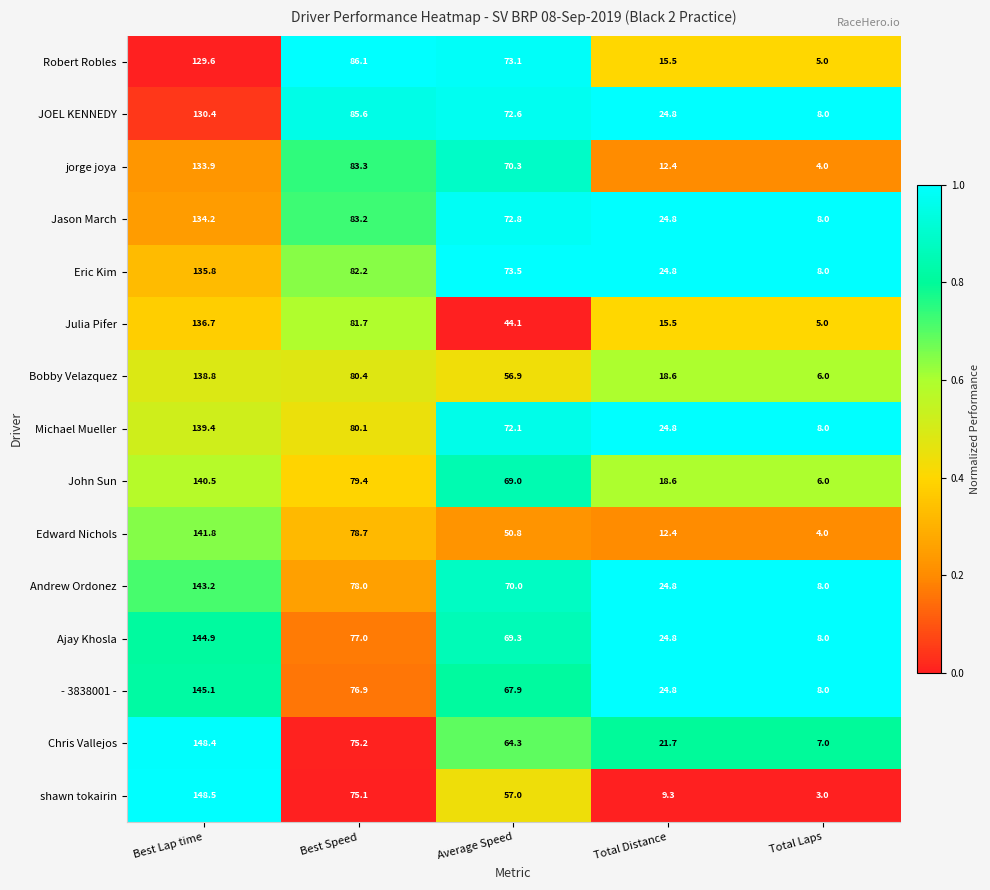

What is the difference between the second highest and second lowest values in the Jason March series?

58.4